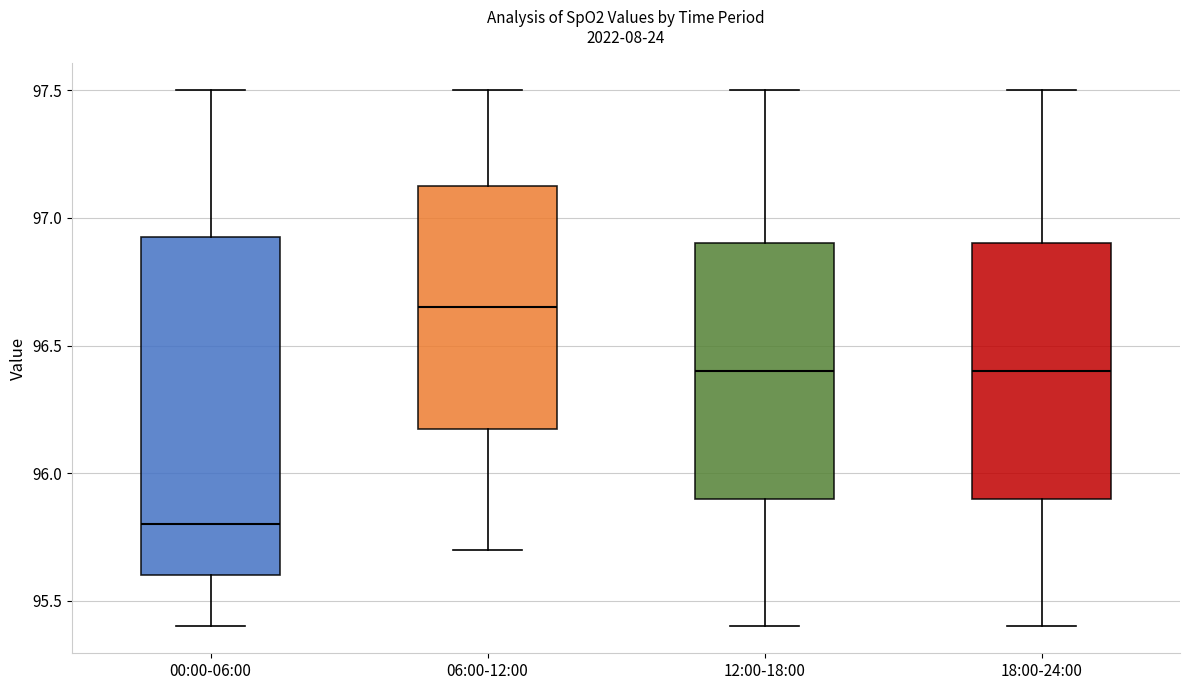

Reading left to right, transcribe this box plot: for each box, give where its median line is, the range the box spans, and where its two whiskers end, as read against the y-axis. The values are not printed on the chart, so give them approximately, as read against the axis.

00:00-06:00: median 95.80, box 95.60 to 96.95, whiskers 95.40 to 97.50
06:00-12:00: median 96.65, box 96.20 to 97.15, whiskers 95.70 to 97.50
12:00-18:00: median 96.40, box 95.90 to 96.90, whiskers 95.40 to 97.50
18:00-24:00: median 96.40, box 95.90 to 96.90, whiskers 95.40 to 97.50